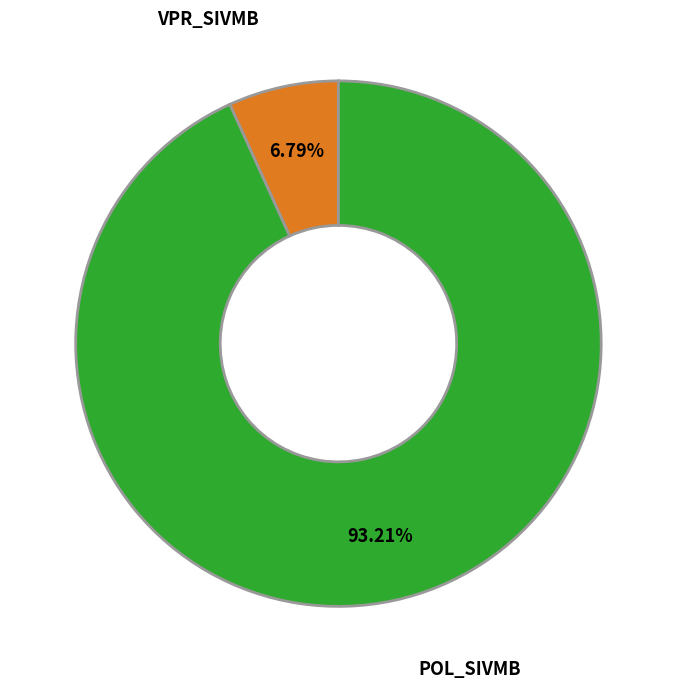

To the nearest percent, what is the average slice percentage?

50%